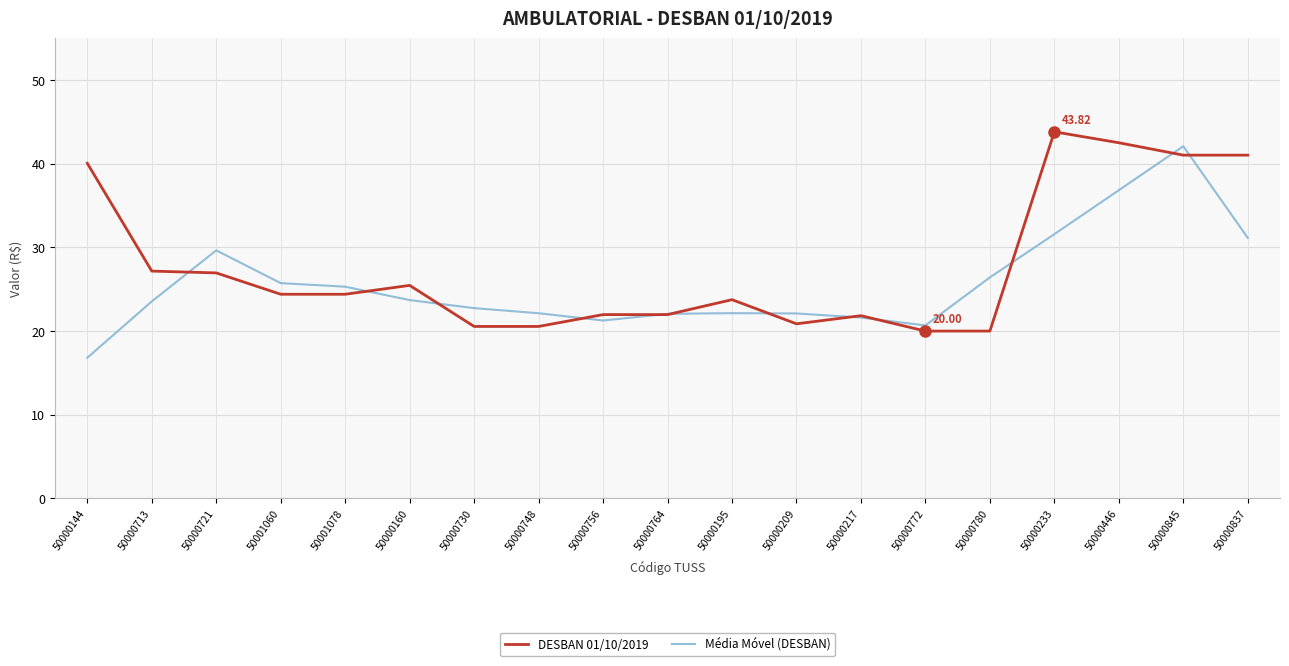

What are all the series names shown in the legend?

DESBAN 01/10/2019, Média Móvel (DESBAN)